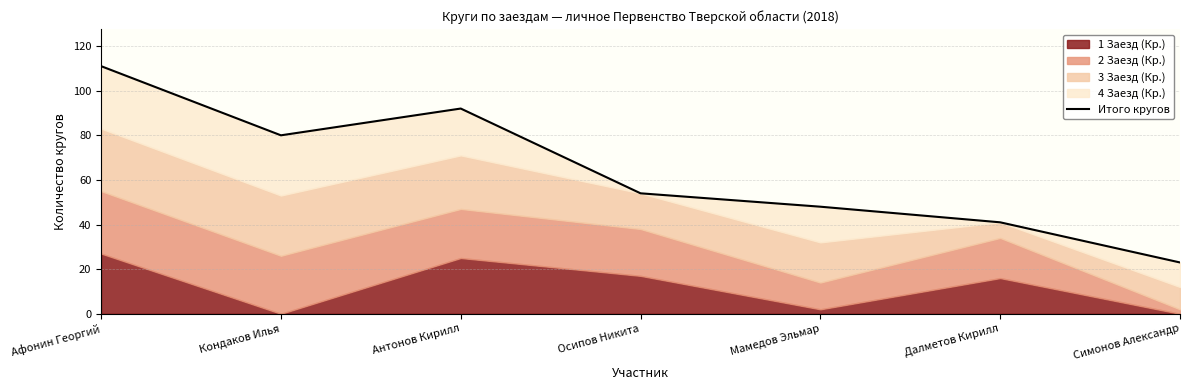

What is the change in value from Осипов Никита to Далметов Кирилл?

-13